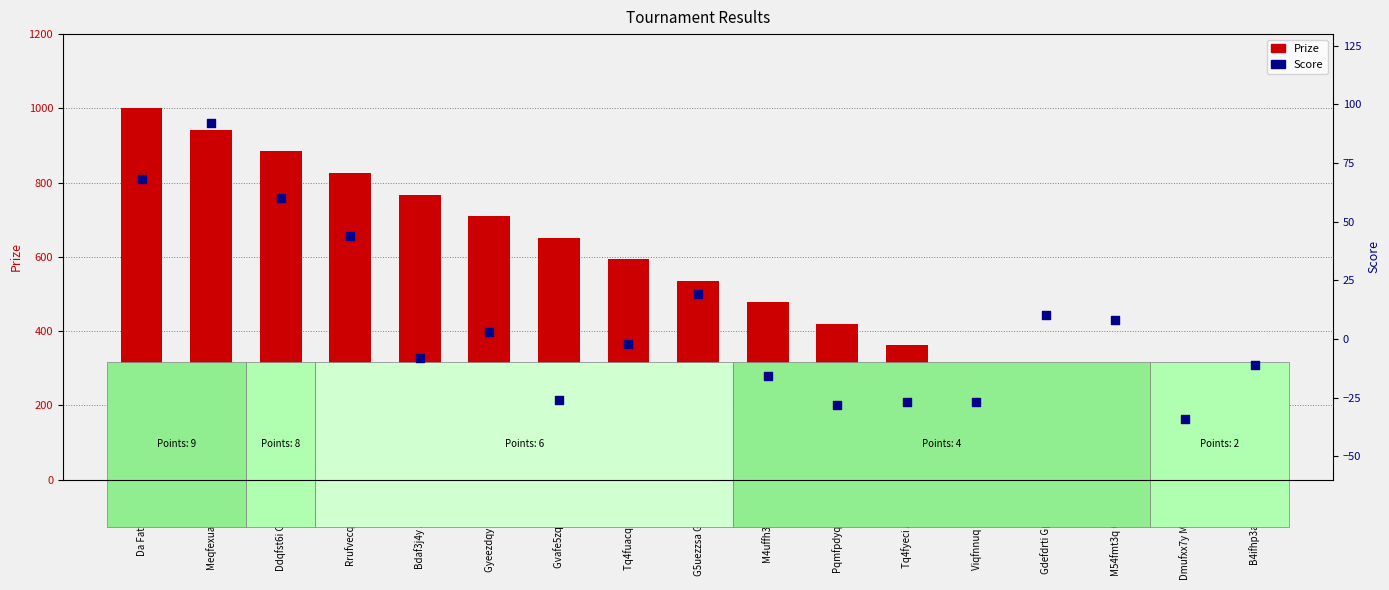

Which series reaches the maximum Y coordinate?

Prize